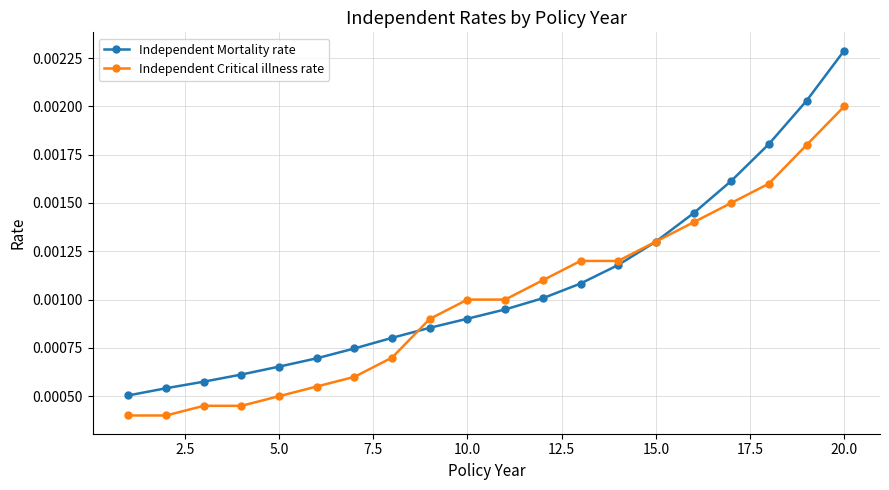

How many Independent Mortality rate values are between 0 and 1?

20